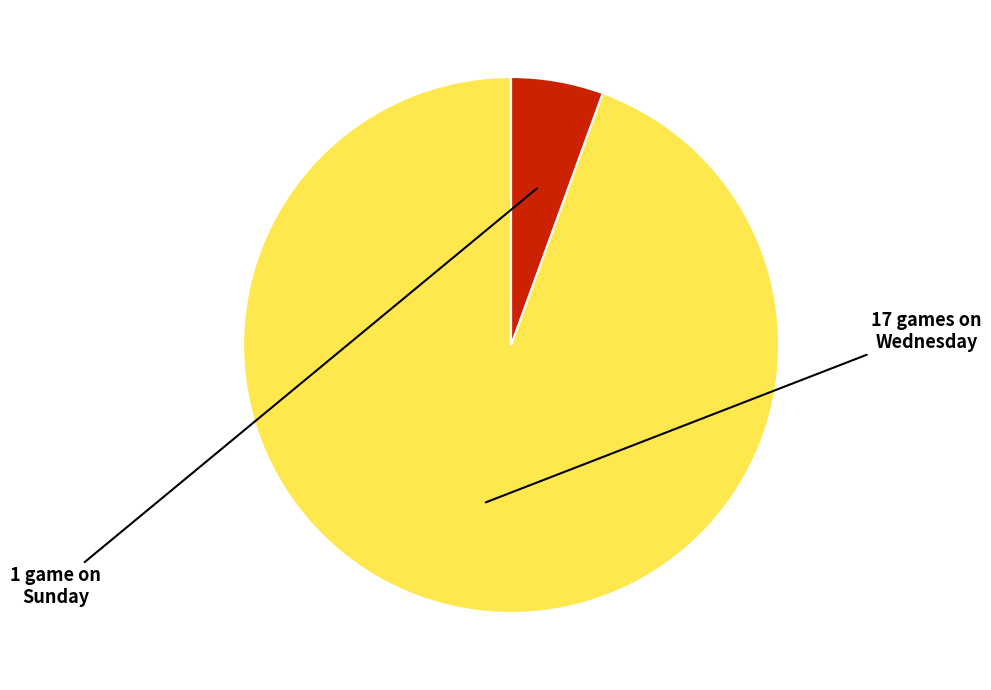

Does any single category account for the majority?

Yes